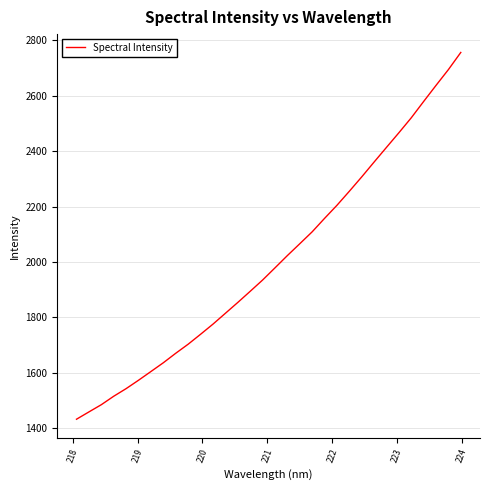

Reading left to right, extract all data points from this chart.

1431.4	1457.7	1483.9	1514.4	1542.0	1572.3	1603.8	1635.5	1669.8	1702.5	1738.4	1775.0	1814.1	1853.3	1893.6	1934.3	1978.3	2022.7	2065.5	2108.5	2157.1	2204.4	2255.1	2307.0	2360.8	2413.8	2466.6	2520.6	2579.6	2637.8	2694.9	2756.8